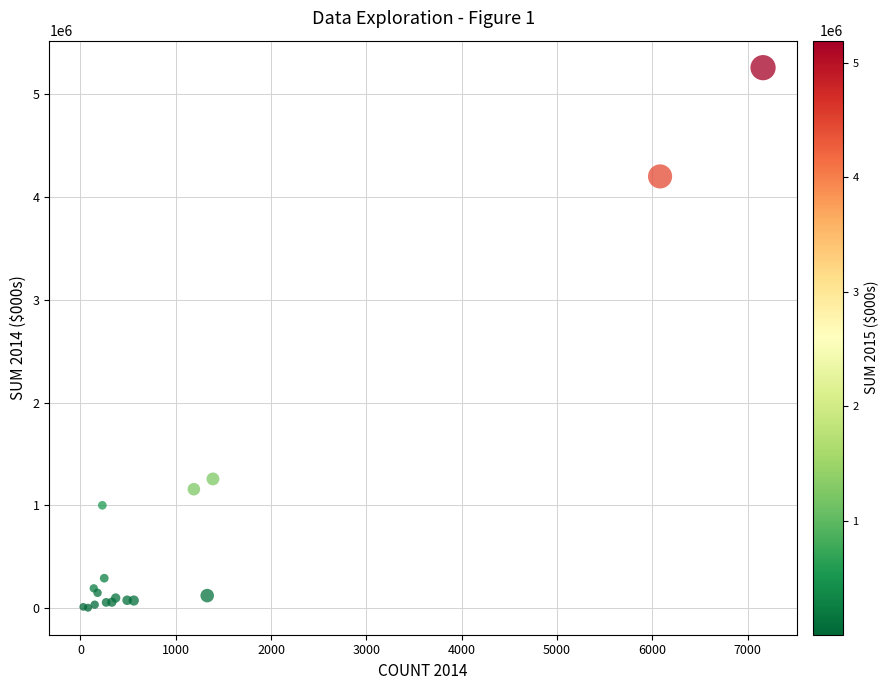

What Y value in the scatter plot is closest to 2630972?

1257490